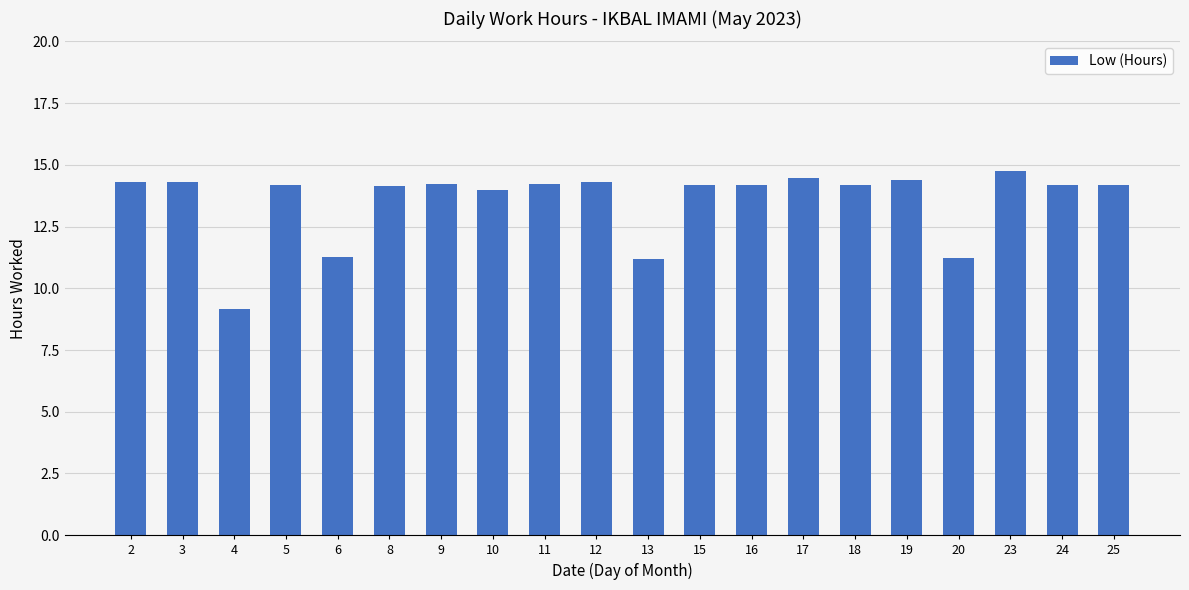

The chart shows a value of 6.9 at 10. True or false?

False